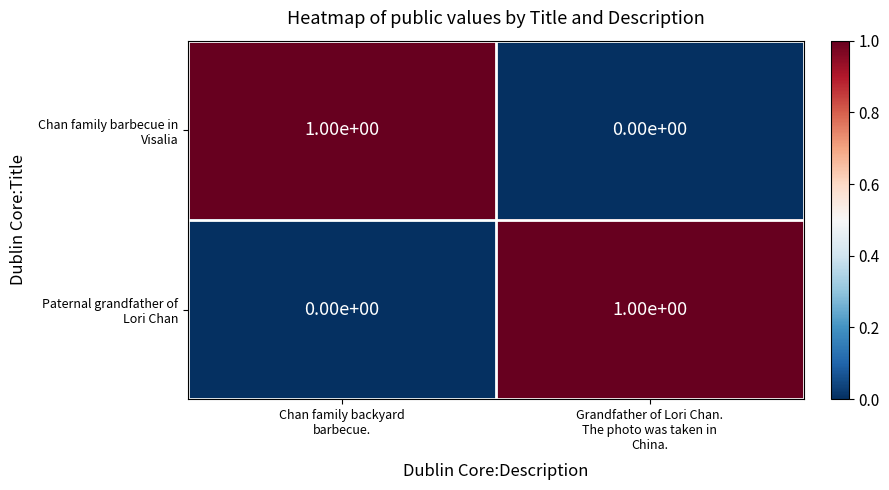

What is the greatest value displayed?

1